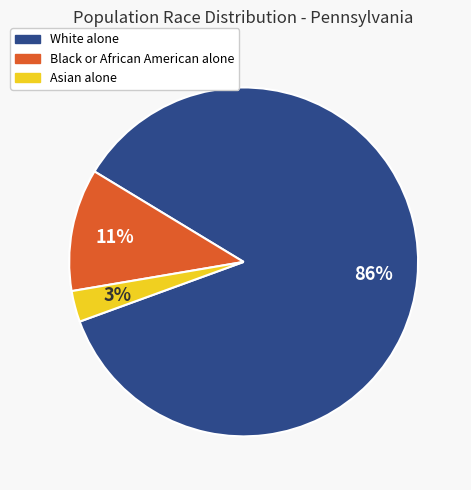

To the nearest percent, what is the difference between the Black or African American alone and Asian alone slice percentages?

8%